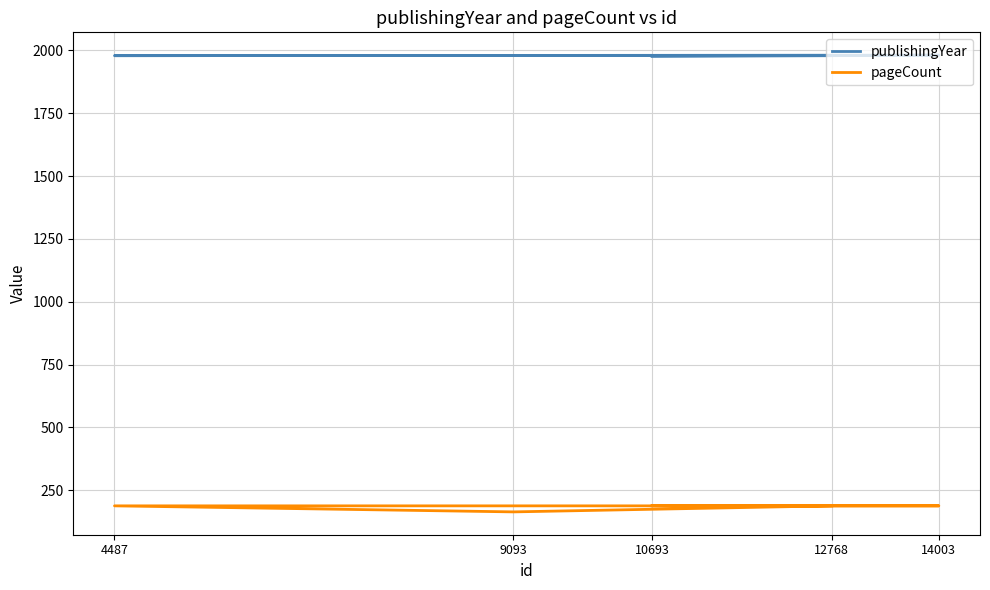

What is the greatest value displayed?

1981